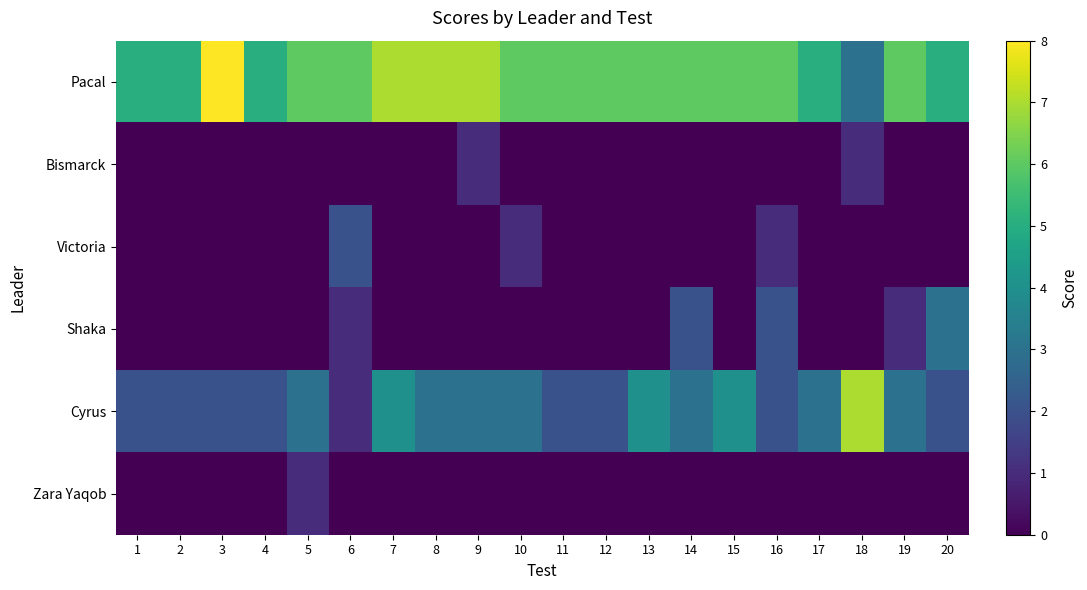

Reading left to right, what are all the values shown in this chart?

Pacal: 1=5	2=5	3=8	4=5	5=6	6=6	7=7	8=7	9=7	10=6	11=6	12=6	13=6	14=6	15=6	16=6	17=5	18=3	19=6	20=5
Bismarck: 1=0	2=0	3=0	4=0	5=0	6=0	7=0	8=0	9=1	10=0	11=0	12=0	13=0	14=0	15=0	16=0	17=0	18=1	19=0	20=0
Victoria: 1=0	2=0	3=0	4=0	5=0	6=2	7=0	8=0	9=0	10=1	11=0	12=0	13=0	14=0	15=0	16=1	17=0	18=0	19=0	20=0
Shaka: 1=0	2=0	3=0	4=0	5=0	6=1	7=0	8=0	9=0	10=0	11=0	12=0	13=0	14=2	15=0	16=2	17=0	18=0	19=1	20=3
Cyrus: 1=2	2=2	3=2	4=2	5=3	6=1	7=4	8=3	9=3	10=3	11=2	12=2	13=4	14=3	15=4	16=2	17=3	18=7	19=3	20=2
Zara Yaqob: 1=0	2=0	3=0	4=0	5=1	6=0	7=0	8=0	9=0	10=0	11=0	12=0	13=0	14=0	15=0	16=0	17=0	18=0	19=0	20=0